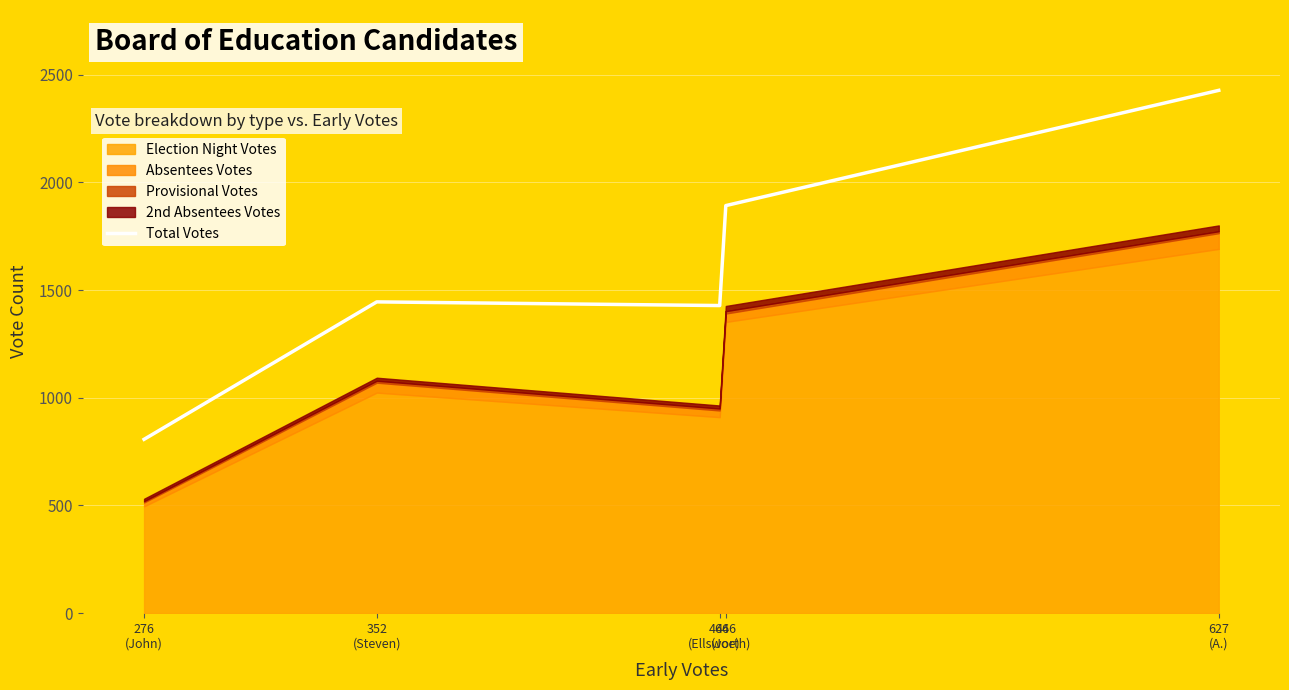

How many points are lower than both their immediate neighbors (excluding endpoints)?

1